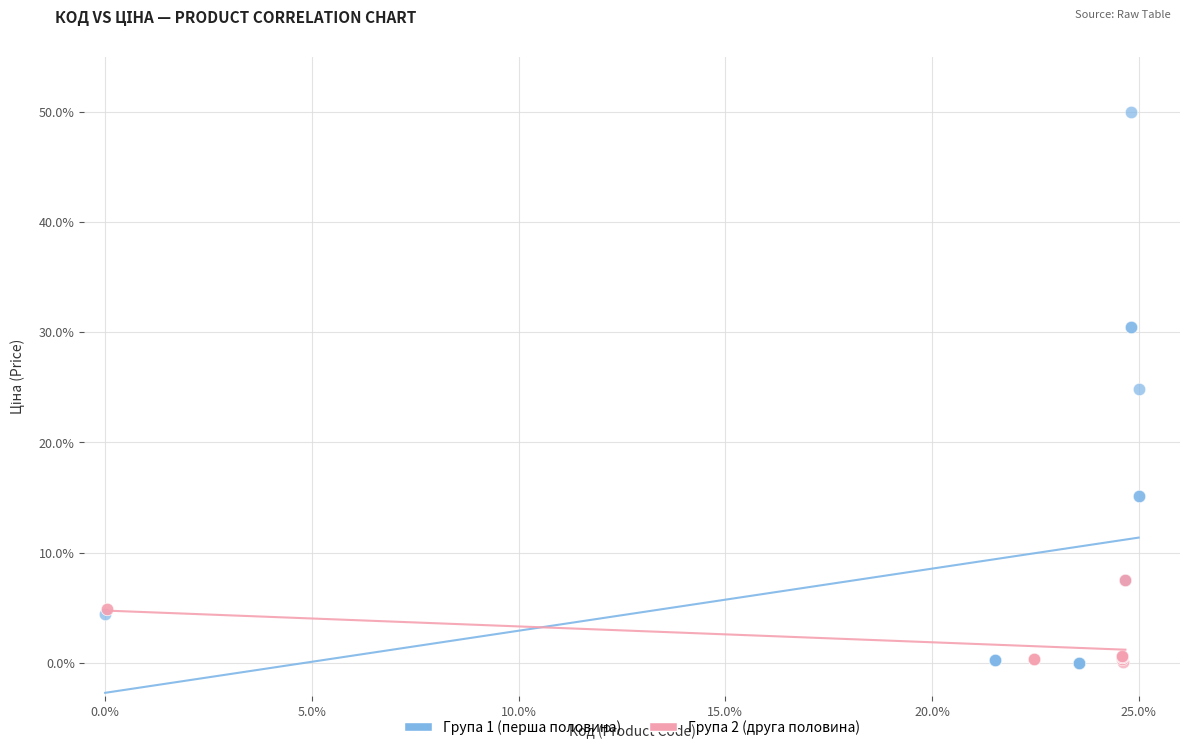

Which series reaches the maximum Y coordinate?

Група 1 (перша половина)